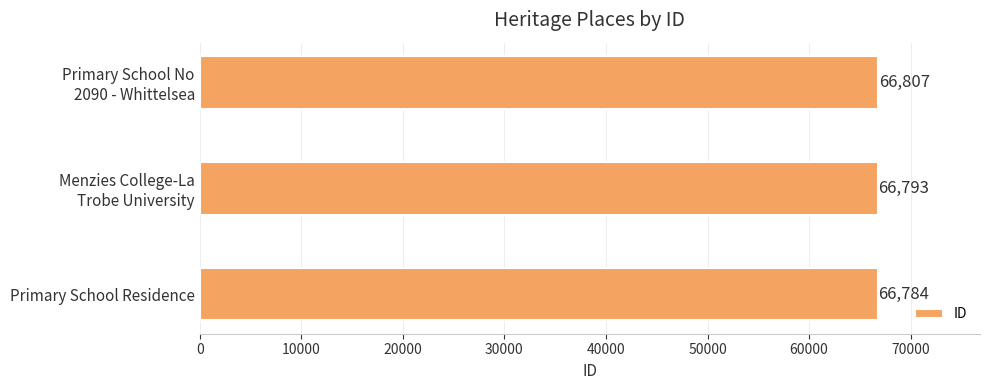

Count the values in the range 66784 to 66807.

3